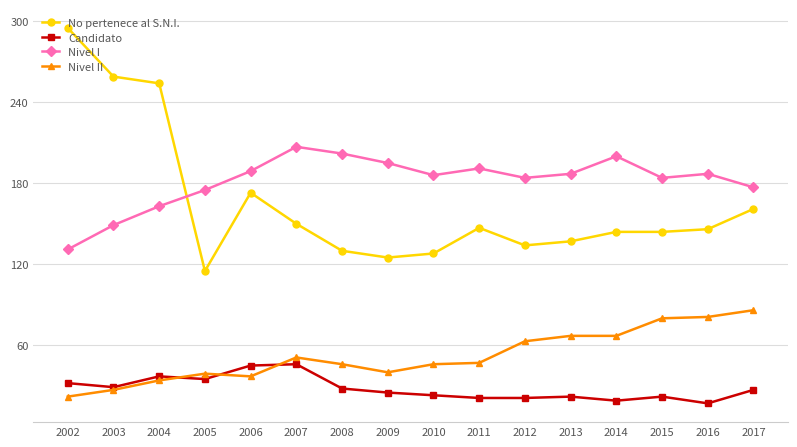

What is the sum of all Candidato values?

449